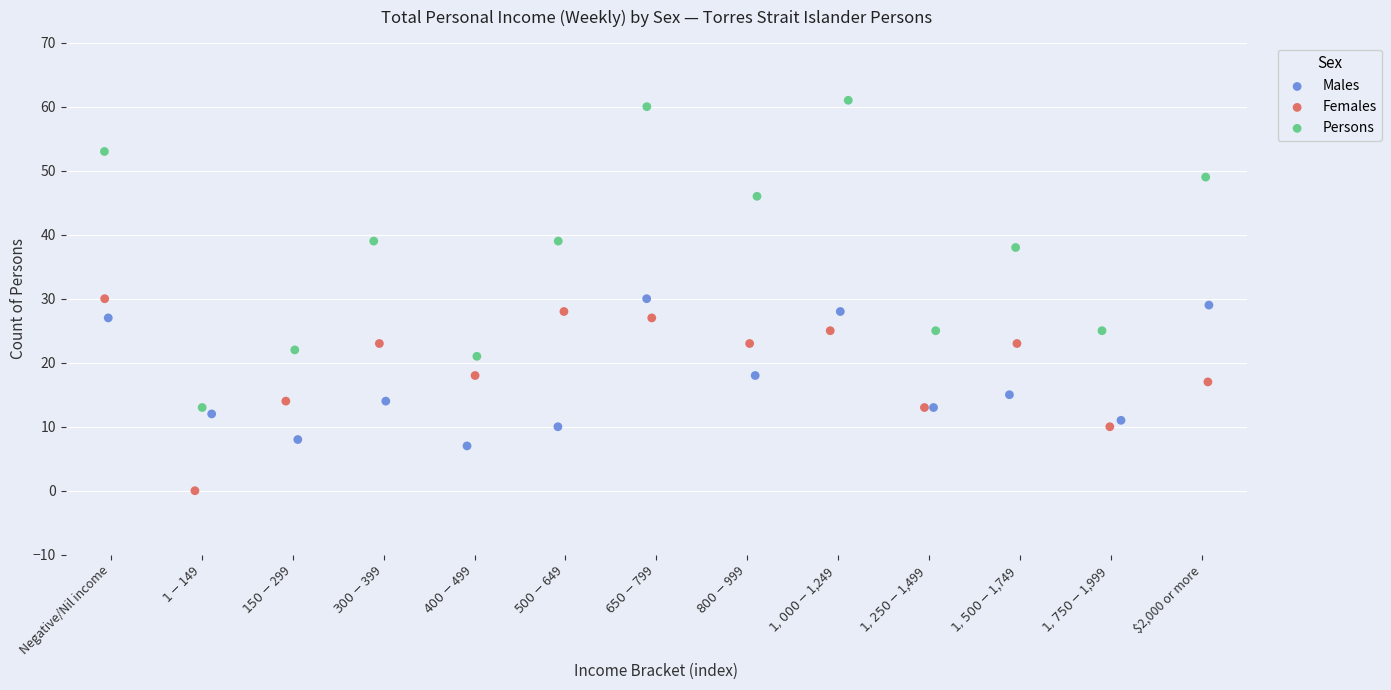

Which series reaches the minimum Y coordinate?

Females